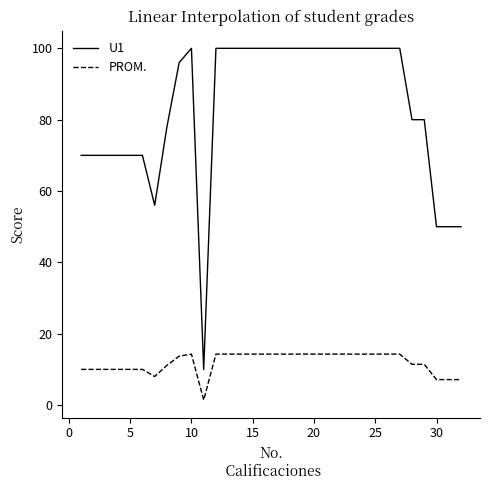

Which series has the widest spread of values?

U1